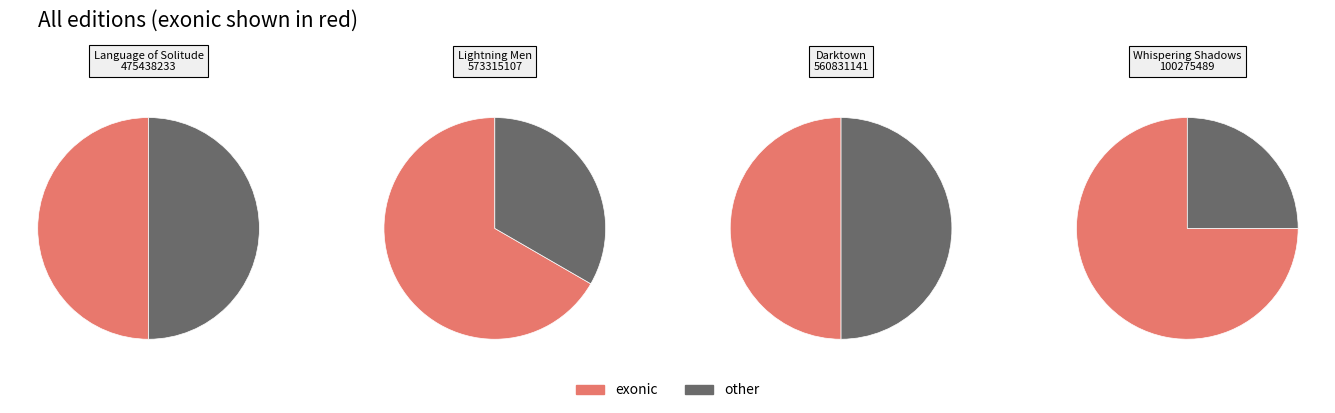

Between Darktown and Whispering Shadows, which is larger?

Whispering Shadows